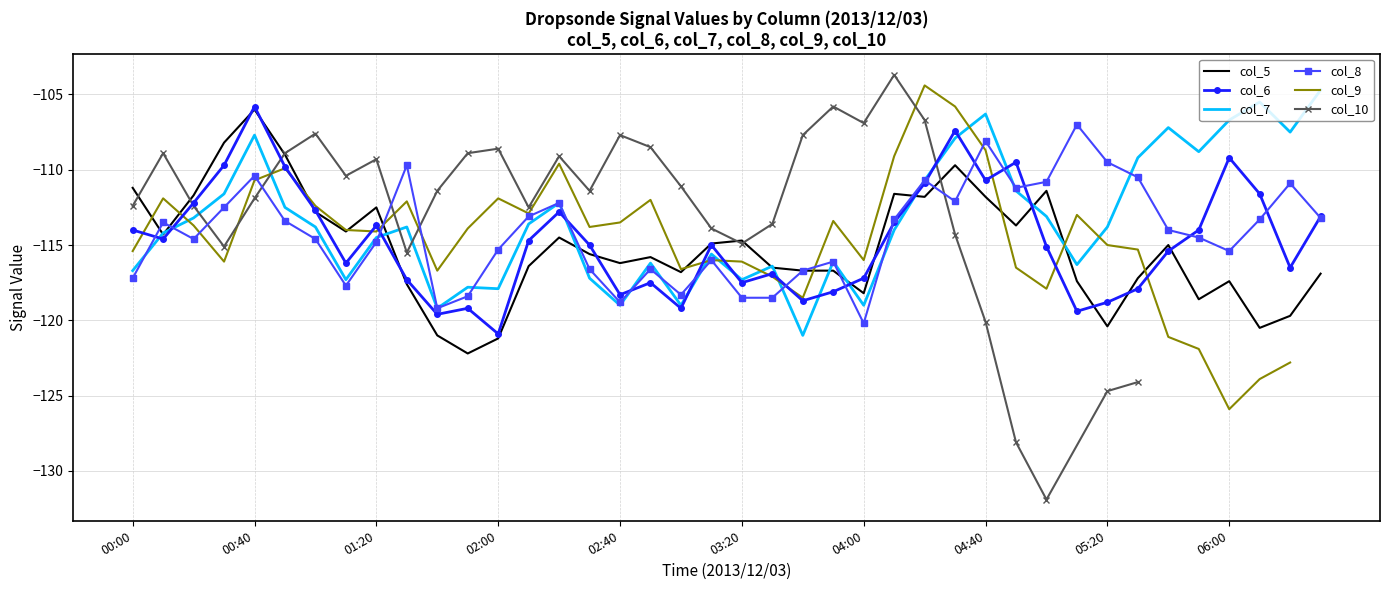

The value of col_6 at 15 is -38.5. True or false?

False